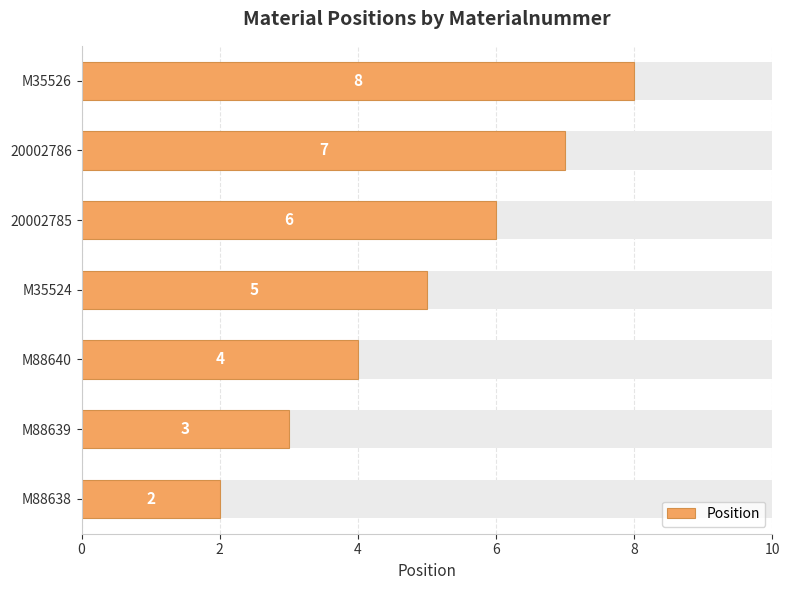

What is the ratio of the value at M35526 to the value at 20002786?

1.1